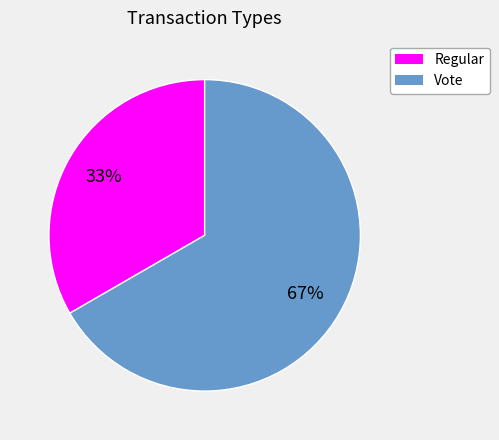

Rank the categories by value from lowest to highest.

Regular, Vote